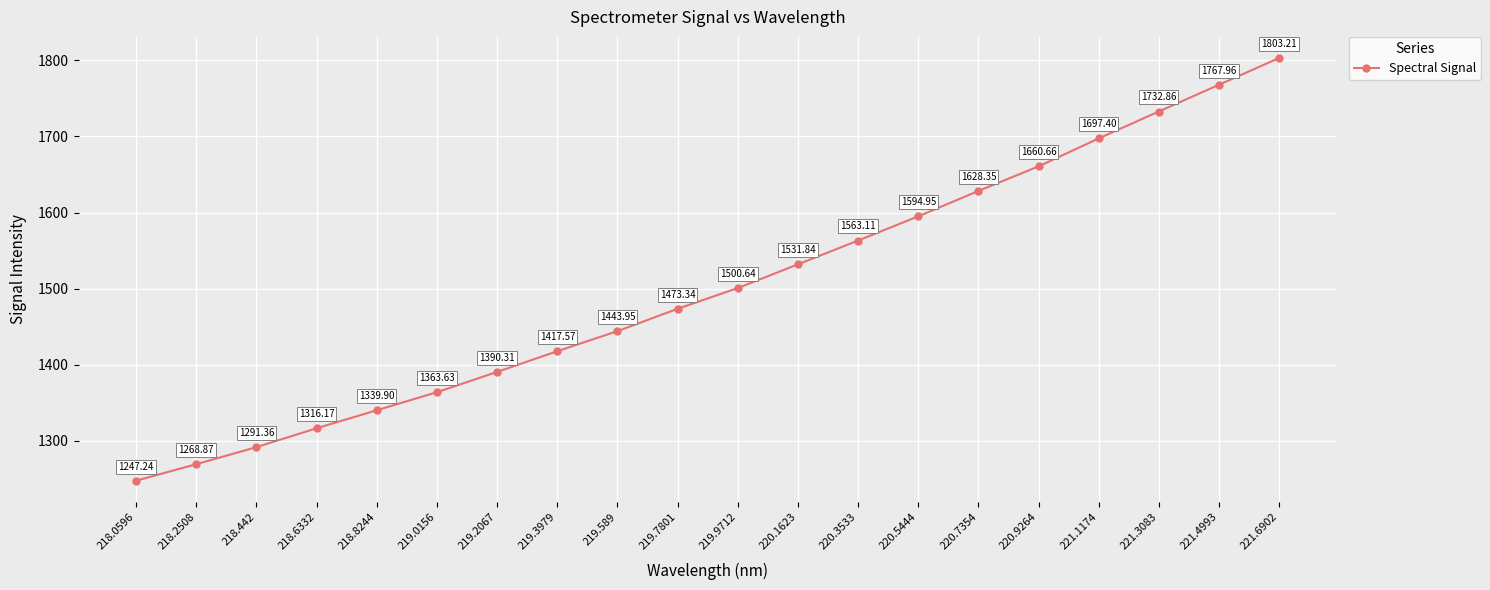

The value at 220.1623 is 976.3. True or false?

False